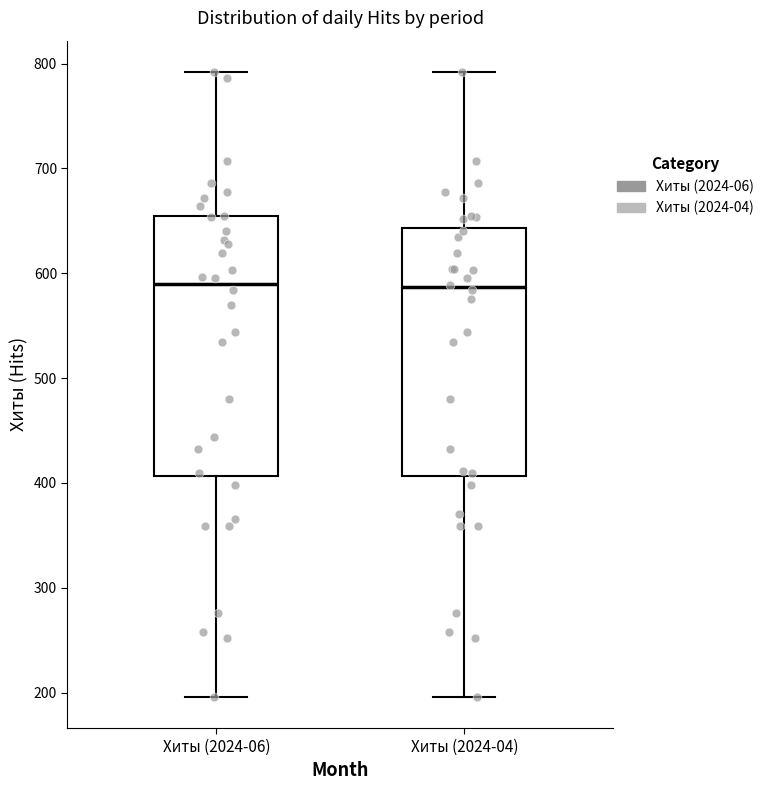

Reading left to right, transcribe this box plot: for each box, give where its median line is, the range the box spans, and where its two whiskers end, as read against the y-axis. The values are not printed on the chart, so give them approximately, as read against the axis.

Хиты (2024-06): median 590, box 410 to 650, whiskers 200 to 790
Хиты (2024-04): median 590, box 410 to 640, whiskers 200 to 790